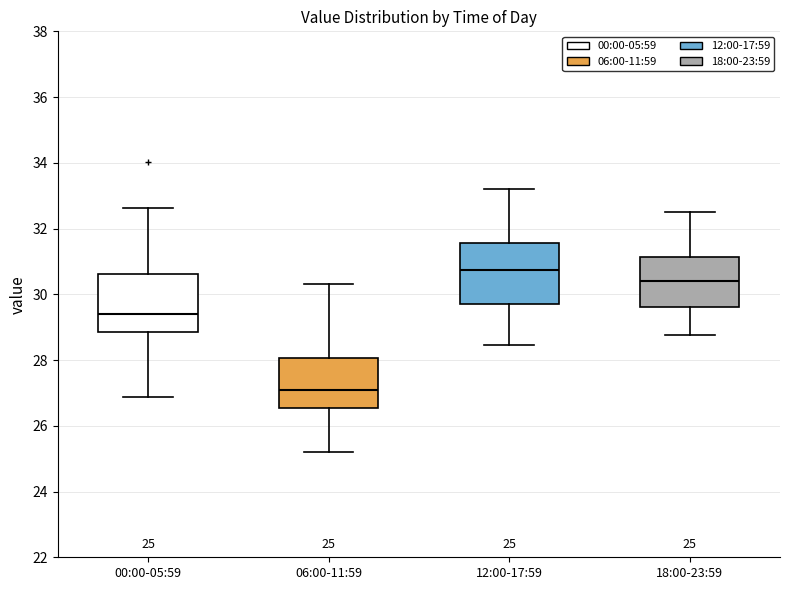

Which box has the lowest median line?

06:00-11:59